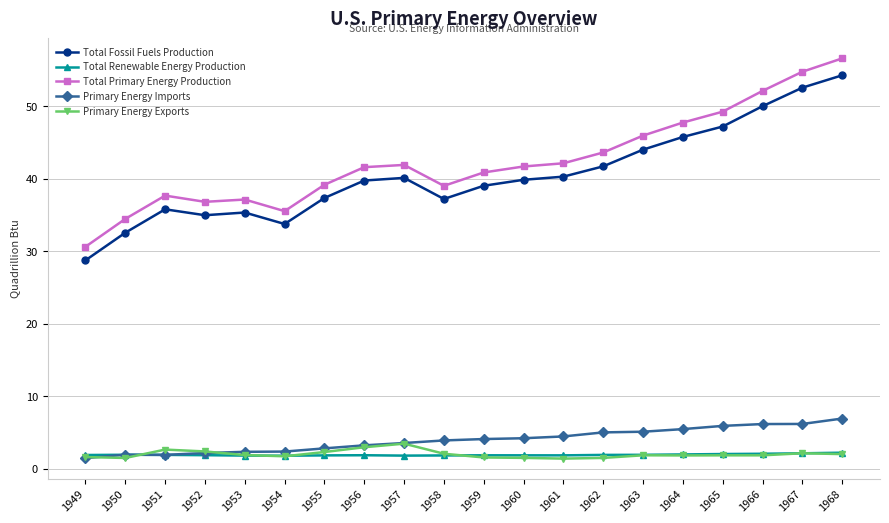

Does the chart have visible grid lines?

Yes